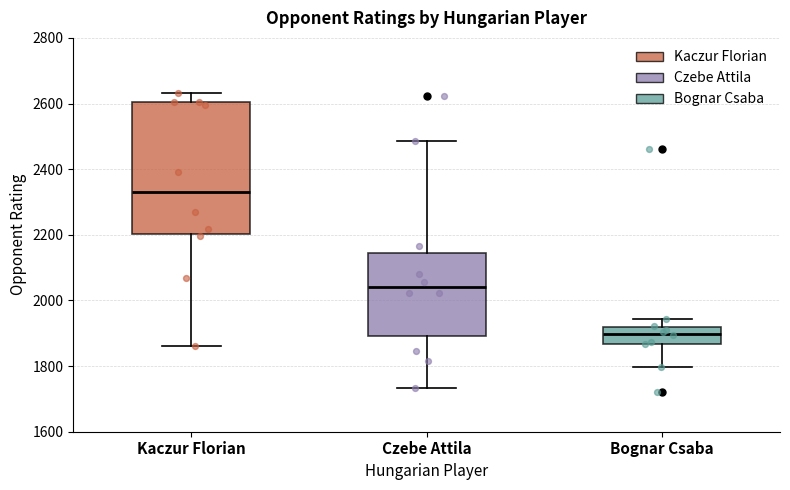

Reading left to right, read every box against the y-axis: the position of its median line, the range the box covers, and the ends of its whiskers. The values are not printed on the chart, so give them approximately, as read against the axis.

Kaczur Florian: median 2340, box 2200 to 2600, whiskers 1860 to 2640
Czebe Attila: median 2040, box 1900 to 2140, whiskers 1740 to 2480
Bognar Csaba: median 1900, box 1860 to 1920, whiskers 1800 to 1940